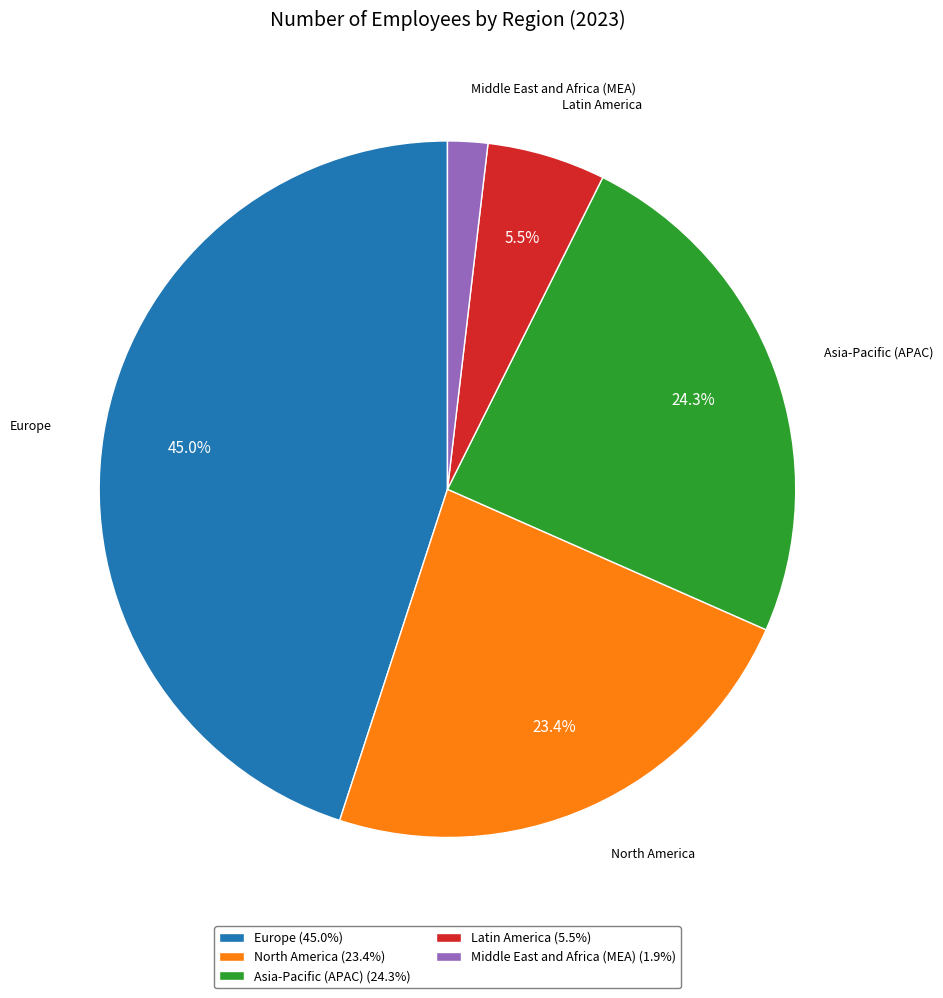

Is there a majority slice in this chart?

No